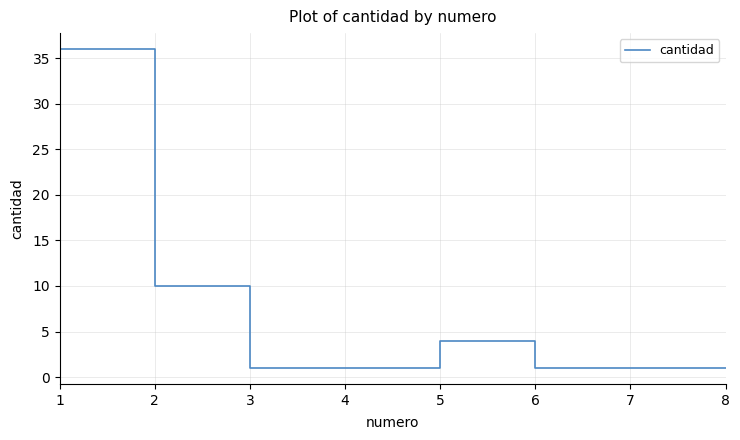

How many series are shown in this chart?

1